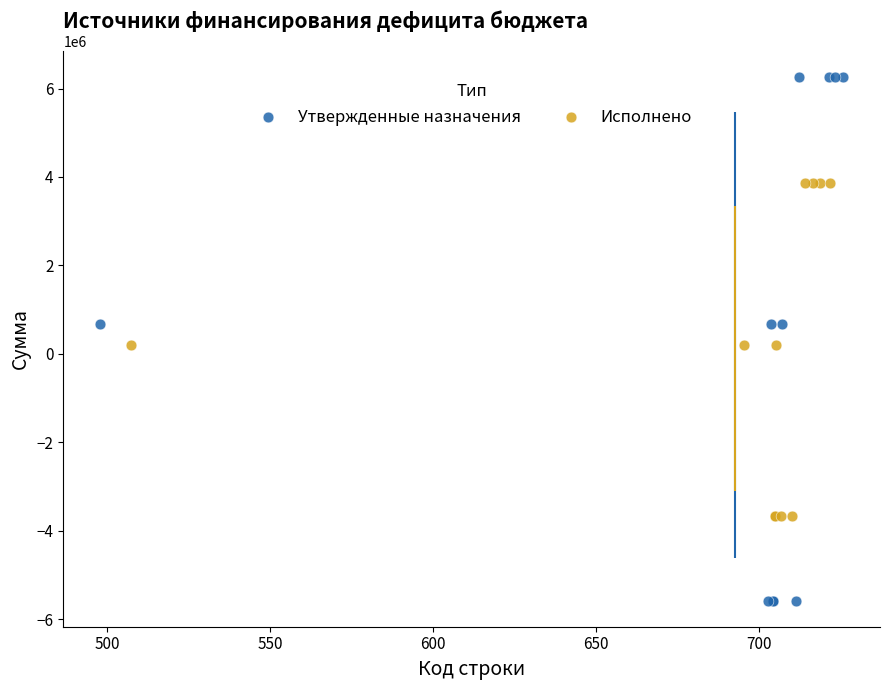

Which series contains the highest Y value?

Утвержденные назначения